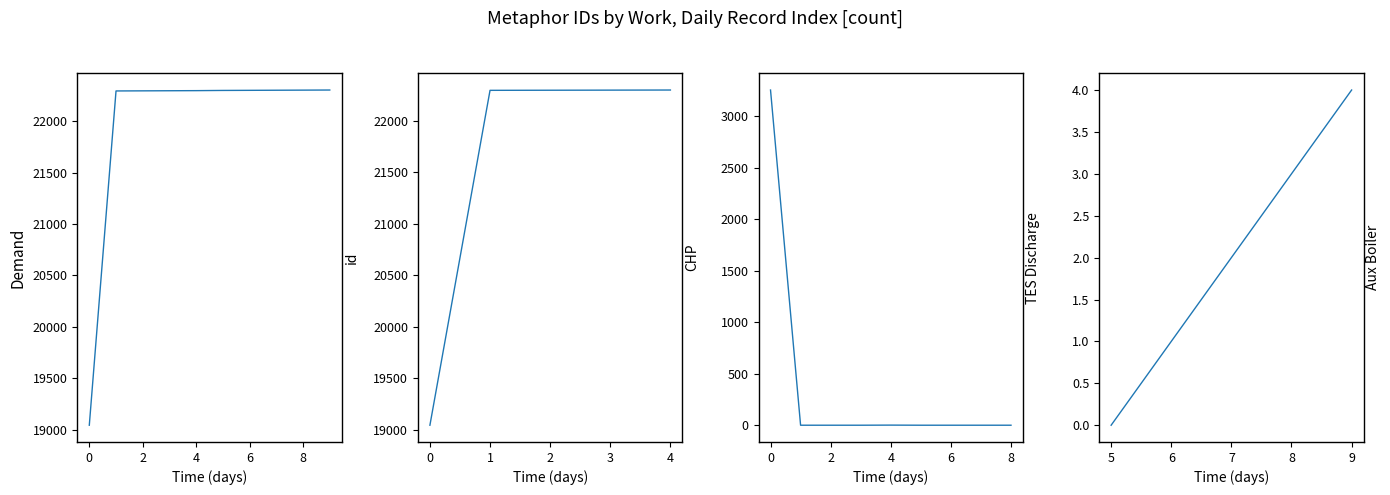

Which has a higher value, 4 or 0?

4